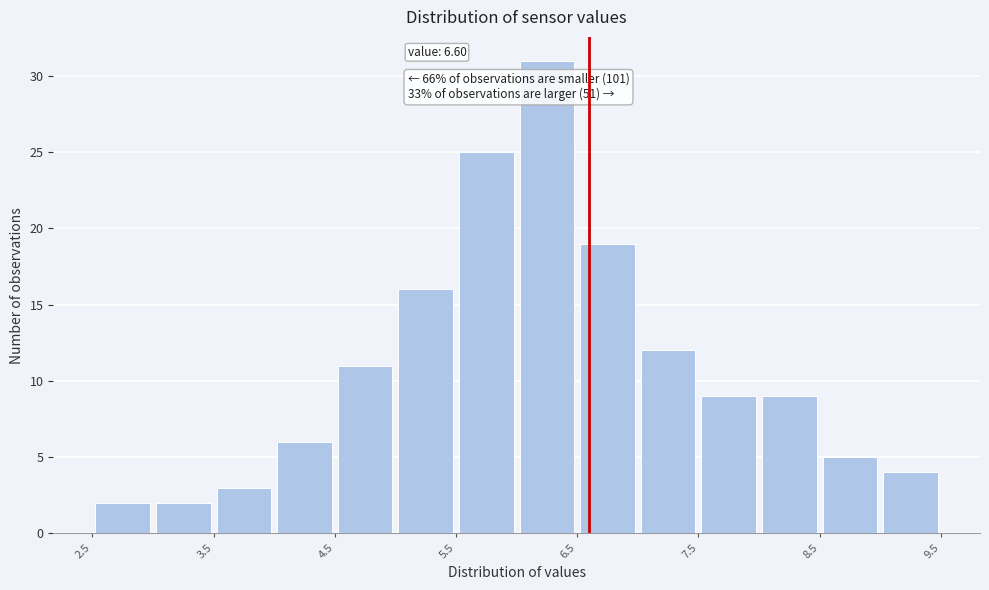

Over which range of the x-axis is the bar tallest?

6.0 to 6.5